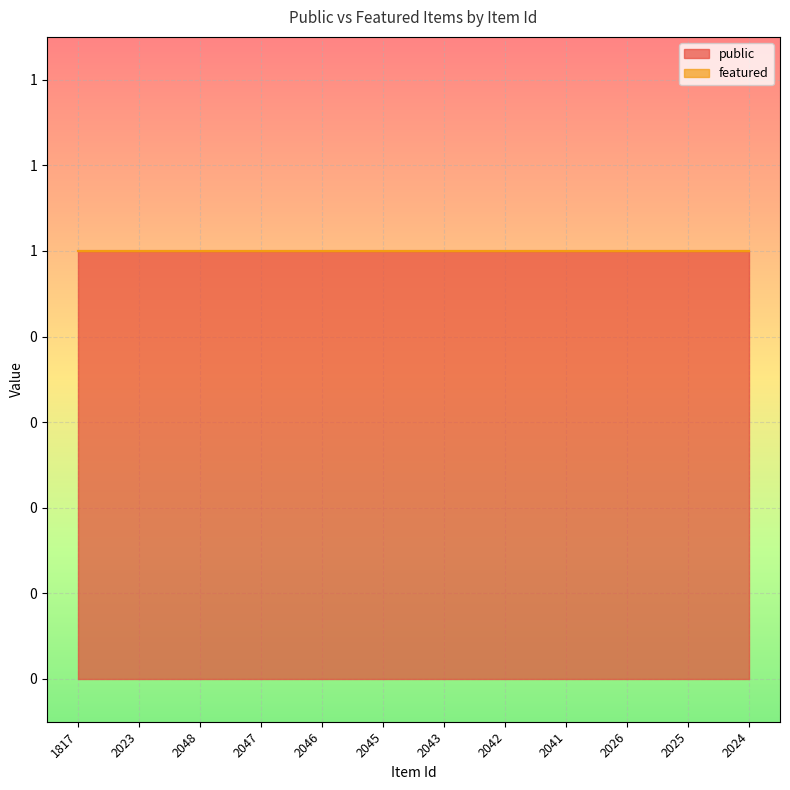

Between 2048 and 2041, which series saw the biggest shift?

public